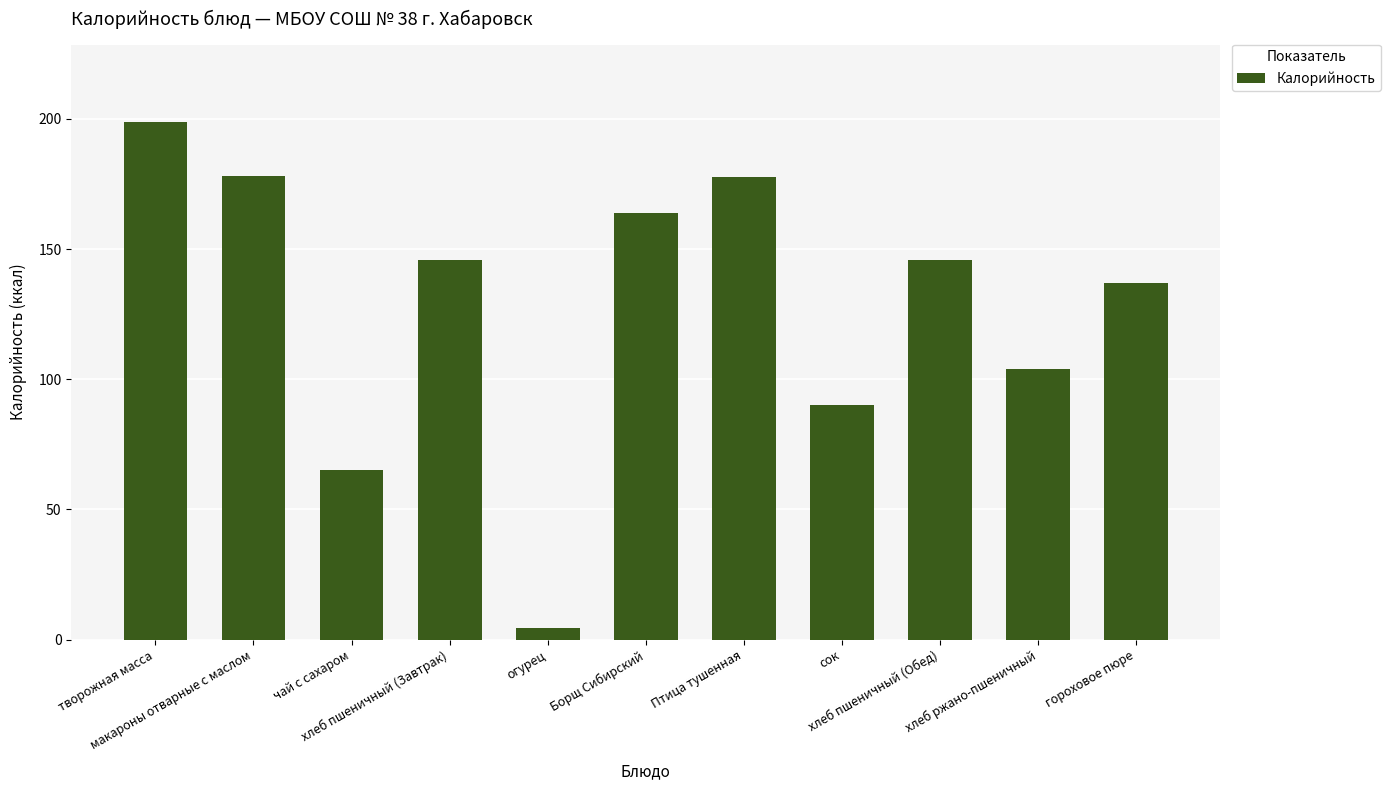

What is the difference between the second highest and minimum values?

173.6